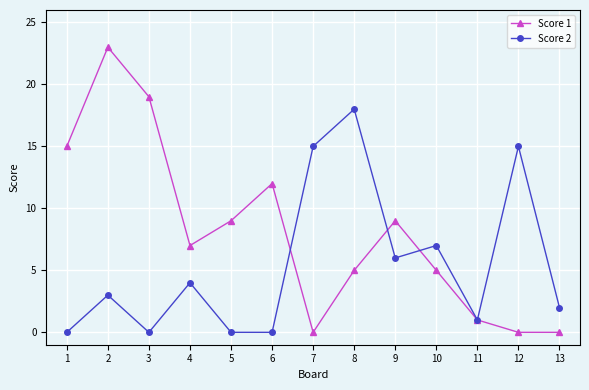

At 8, list the series in order from largest to smallest.

Score 2, Score 1